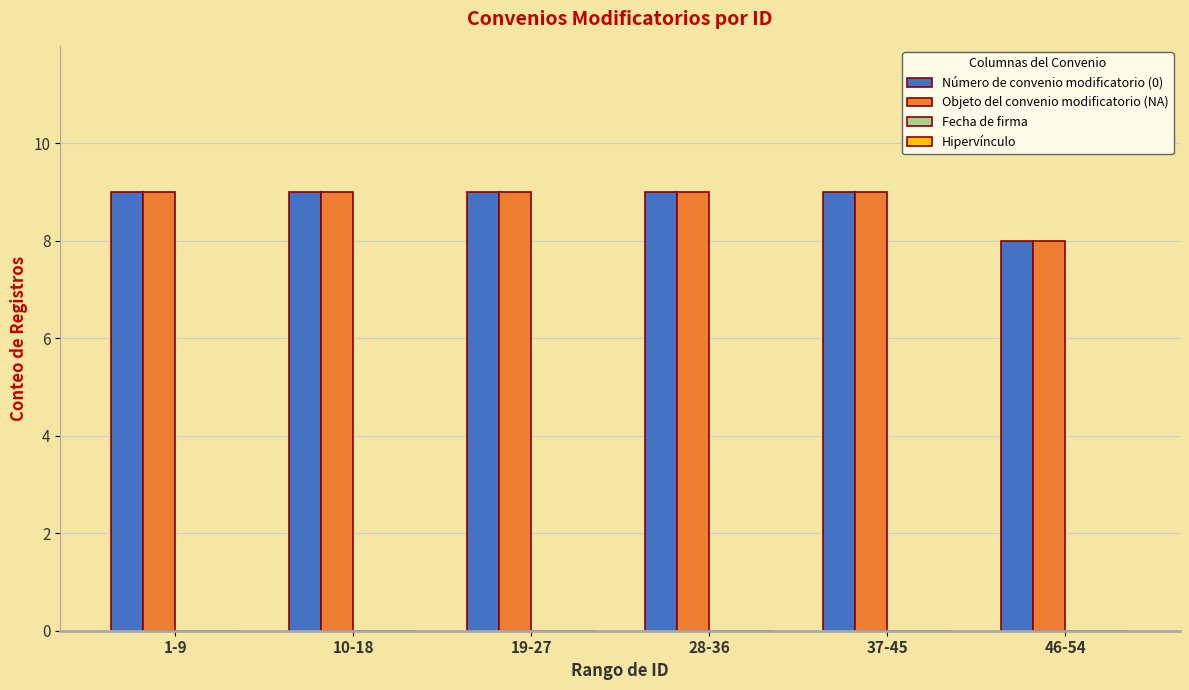

What is the spread (max minus min) of values at 37-45?

0